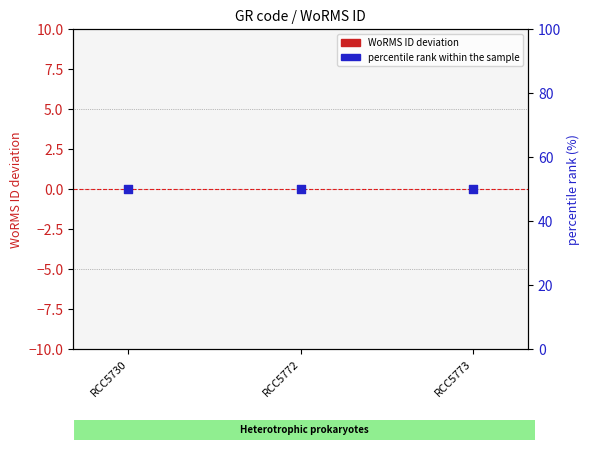

What is the total value across all series at RCC5772?

50